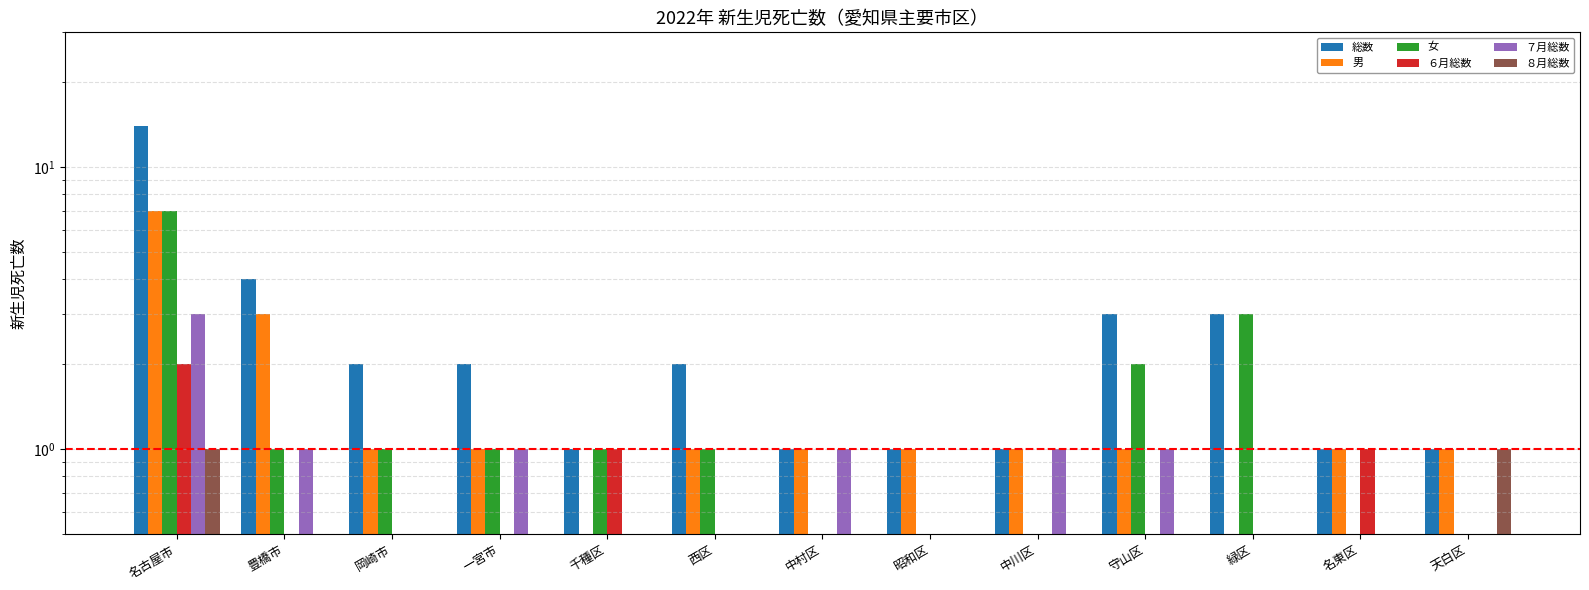

Is the value of 男 at 一宮市 greater than the value of 総数 at 昭和区?

No